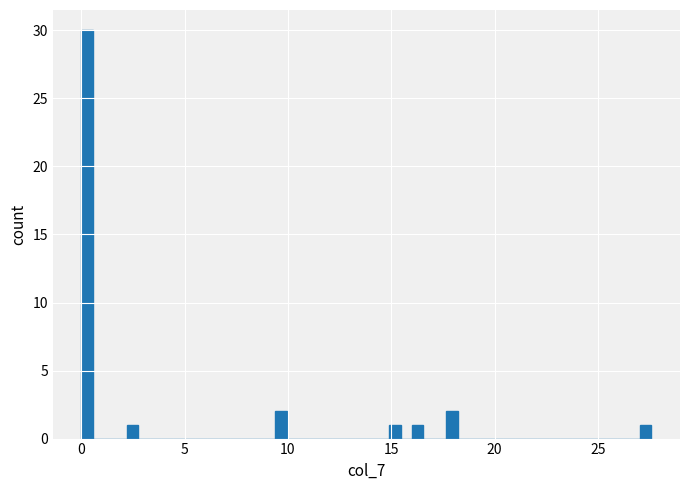

Read against the x-axis, roughly where is the centre of the tallest bar?

0.5